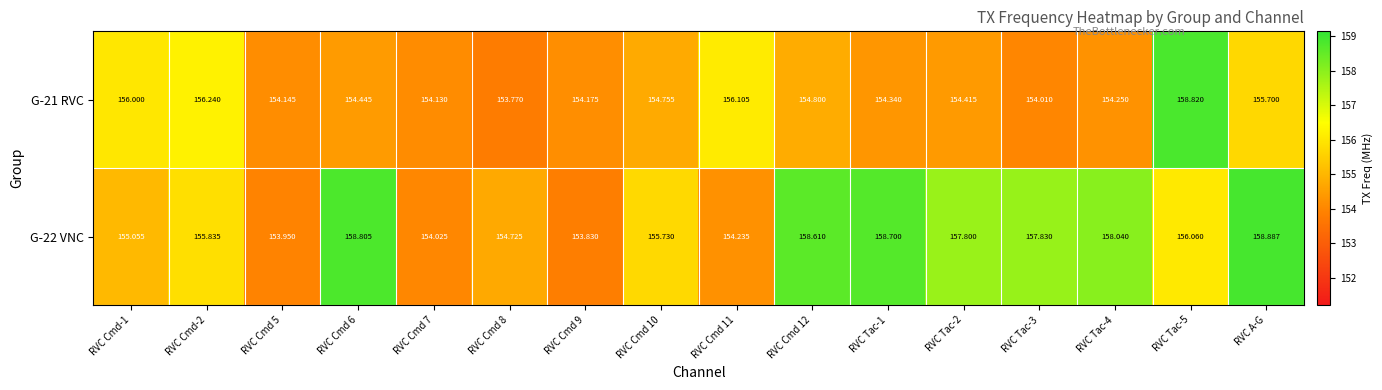

Is the value of G-21 RVC at RVC Tac-5 greater than the value of G-22 VNC at RVC Cmd 10?

Yes